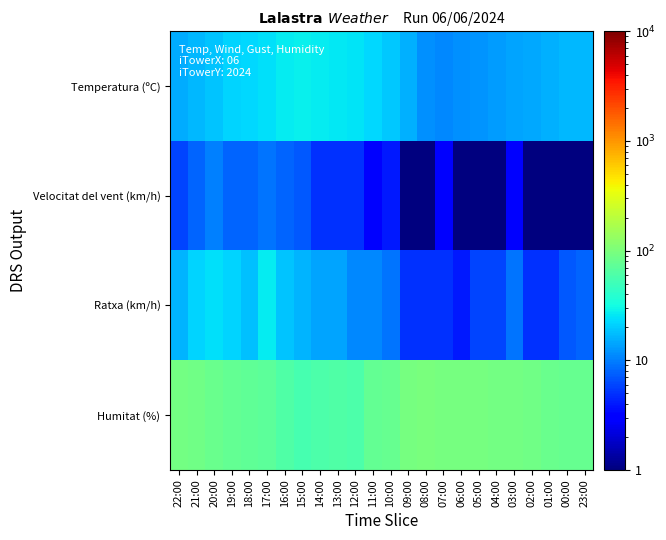

Reading left to right, transcribe all the data shown in this chart.

Temperatura (ºC): 22:00=15.1	21:00=16.8	20:00=18.9	19:00=21.3	18:00=22.7	17:00=24.3	16:00=27.1	15:00=27.6	14:00=26.9	13:00=25.8	12:00=24.7	11:00=22.1	10:00=19.3	09:00=15.5	08:00=11.6	07:00=11.1	06:00=11.6	05:00=12.4	04:00=13.3	03:00=14.3	02:00=14.8	01:00=15.9	00:00=16.7	23:00=17.0
Velocitat del vent (km/h): 22:00=6.0	21:00=8.0	20:00=10.0	19:00=8.0	18:00=8.0	17:00=9.0	16:00=8.0	15:00=7.0	14:00=5.0	13:00=5.0	12:00=5.0	11:00=3.0	10:00=4.0	09:00=1.0	08:00=1.0	07:00=3.0	06:00=1.0	05:00=1.0	04:00=1.0	03:00=3.0	02:00=1.0	01:00=1.0	00:00=1.0	23:00=1.0
Ratxa (km/h): 22:00=16.0	21:00=22.0	20:00=24.0	19:00=22.0	18:00=18.0	17:00=27.0	16:00=19.0	15:00=16.0	14:00=14.0	13:00=14.0	12:00=11.0	11:00=11.0	10:00=9.0	09:00=5.0	08:00=5.0	07:00=5.0	06:00=4.0	05:00=6.0	04:00=6.0	03:00=9.0	02:00=5.0	01:00=5.0	00:00=7.0	23:00=8.0
Humitat (%): 22:00=90.0	21:00=87.0	20:00=82.0	19:00=76.0	18:00=74.0	17:00=70.0	16:00=62.0	15:00=55.0	14:00=59.0	13:00=61.0	12:00=60.0	11:00=76.0	10:00=80.0	09:00=96.0	08:00=97.0	07:00=95.0	06:00=95.0	05:00=94.0	04:00=90.0	03:00=91.0	02:00=88.0	01:00=83.0	00:00=78.0	23:00=78.0